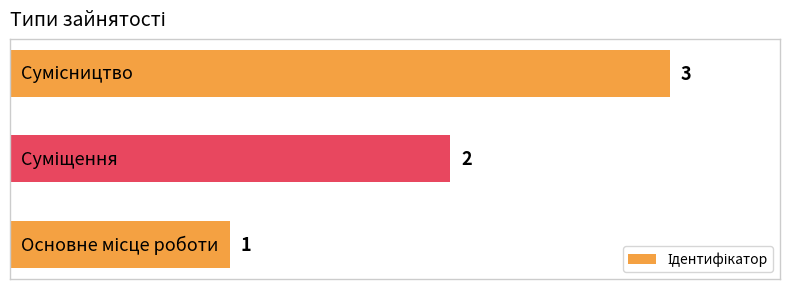

How many values are between 1 and 3?

3